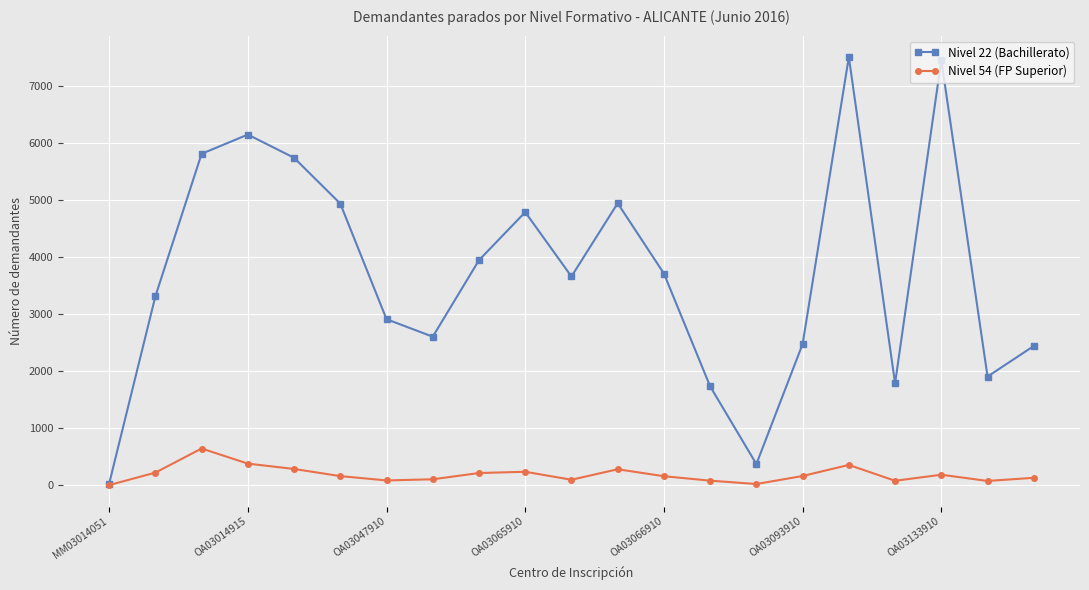

Rank the series by their average value, from lowest to highest.

Nivel 54 (FP Superior), Nivel 22 (Bachillerato)